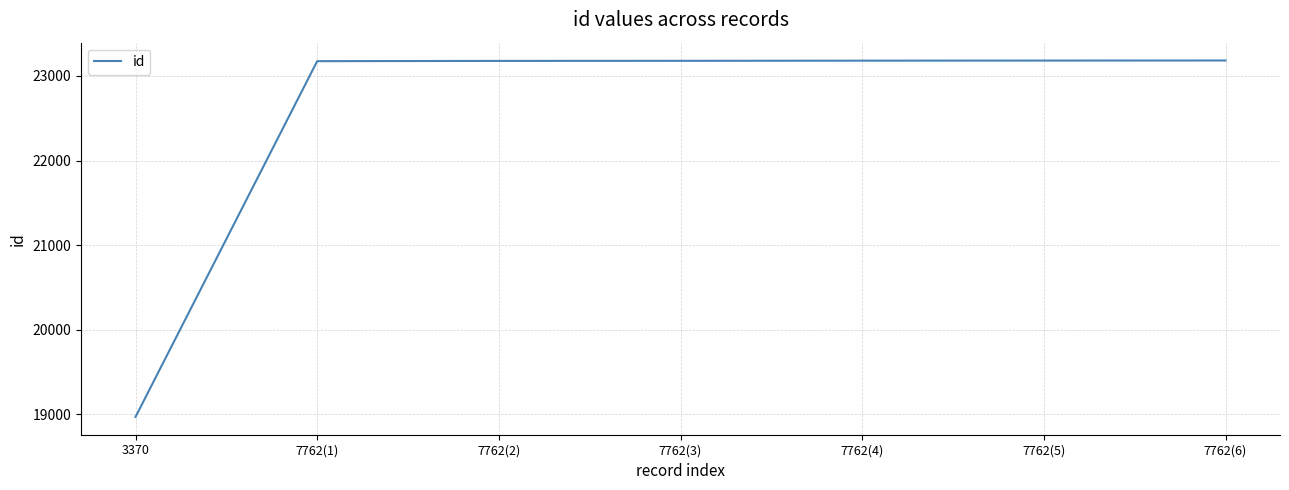

What is the average value?

22578